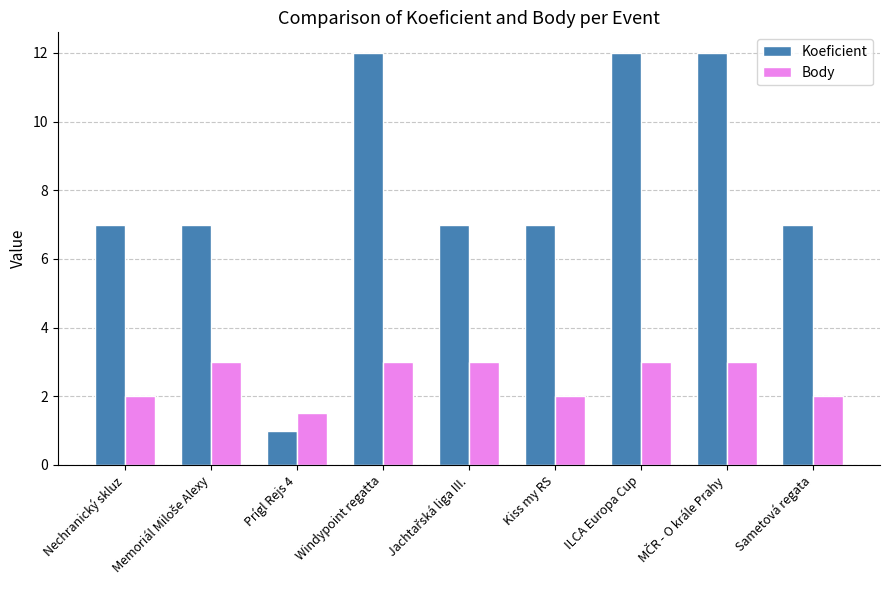

Is the value of Body at Windypoint regatta greater than the value of Koeficient at Sametová regata?

No